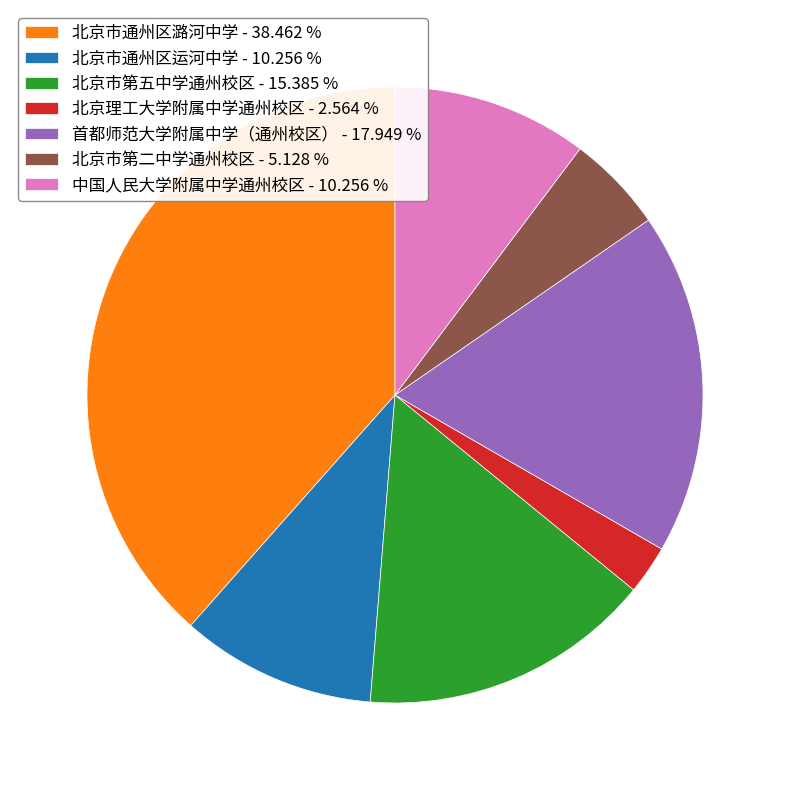

Count the number of slices in the pie.

7